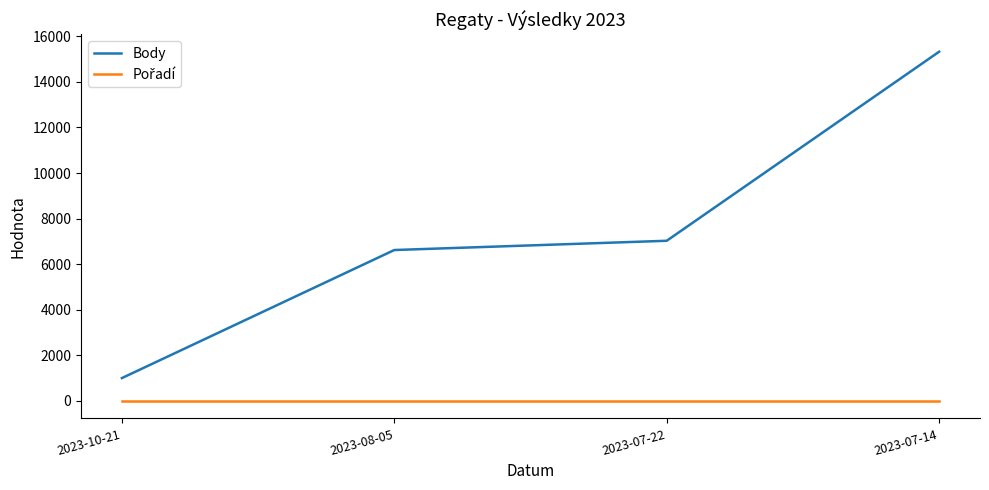

The value of Body at 2023-08-05 is 6623. True or false?

True